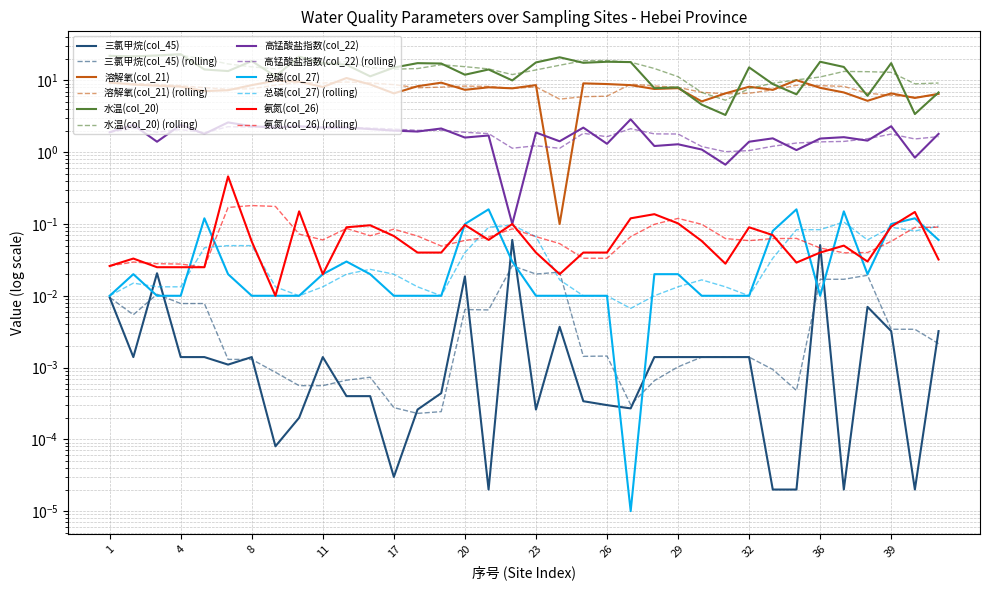

List the labels in order of 溶解氧(col_21) value, smallest first.

24, 30, 38, 41, 42, 17, 31, 39, 37, 5, 6, 20, 33, 28, 22, 29, 36, 21, 11, 32, 4, 18, 3, 8, 23, 27, 2, 13, 26, 25, 19, 1, 10, 9, 34, 12